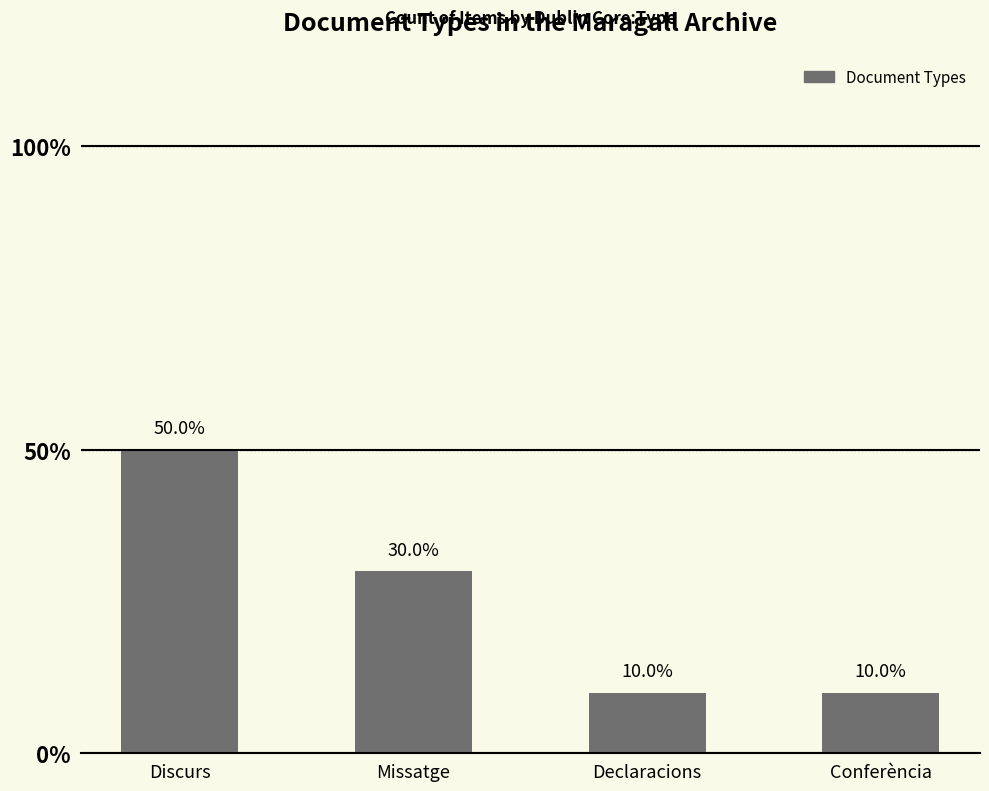

List the labels in order of value, largest first.

Discurs, Missatge, Declaracions, Conferència